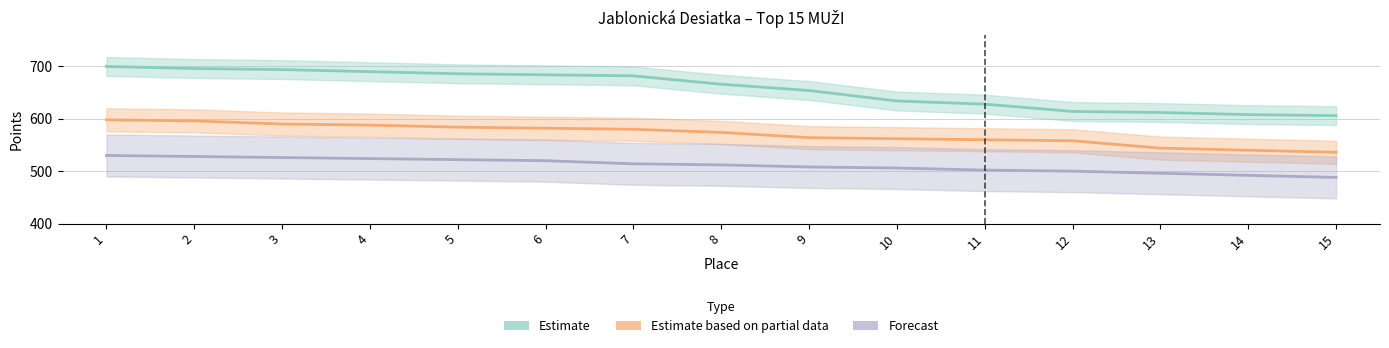

Reading right to left, list all the values displayed in this chart.

Estimate: 606	608	612	614	628	634	654	666	682	684	686	690	694	696	700
Estimate based on partial data: 536	540	544	558	560	562	564	574	580	582	584	588	590	596	598
Forecast: 488	492	496	500	502	506	508	512	514	520	522	524	526	528	530